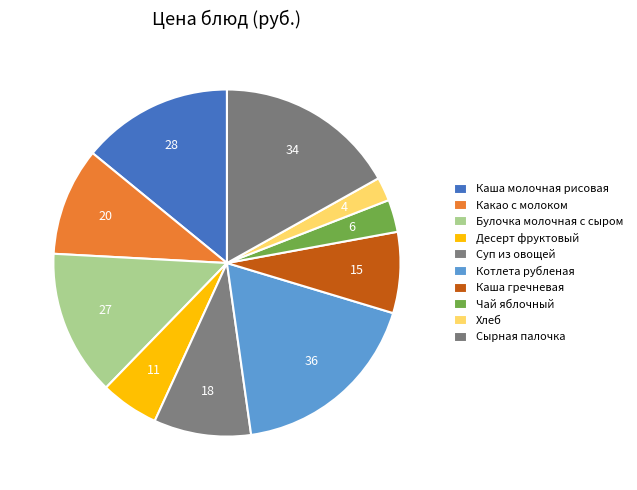

To the nearest percent, what portion does Котлета рубленая represent?

18%